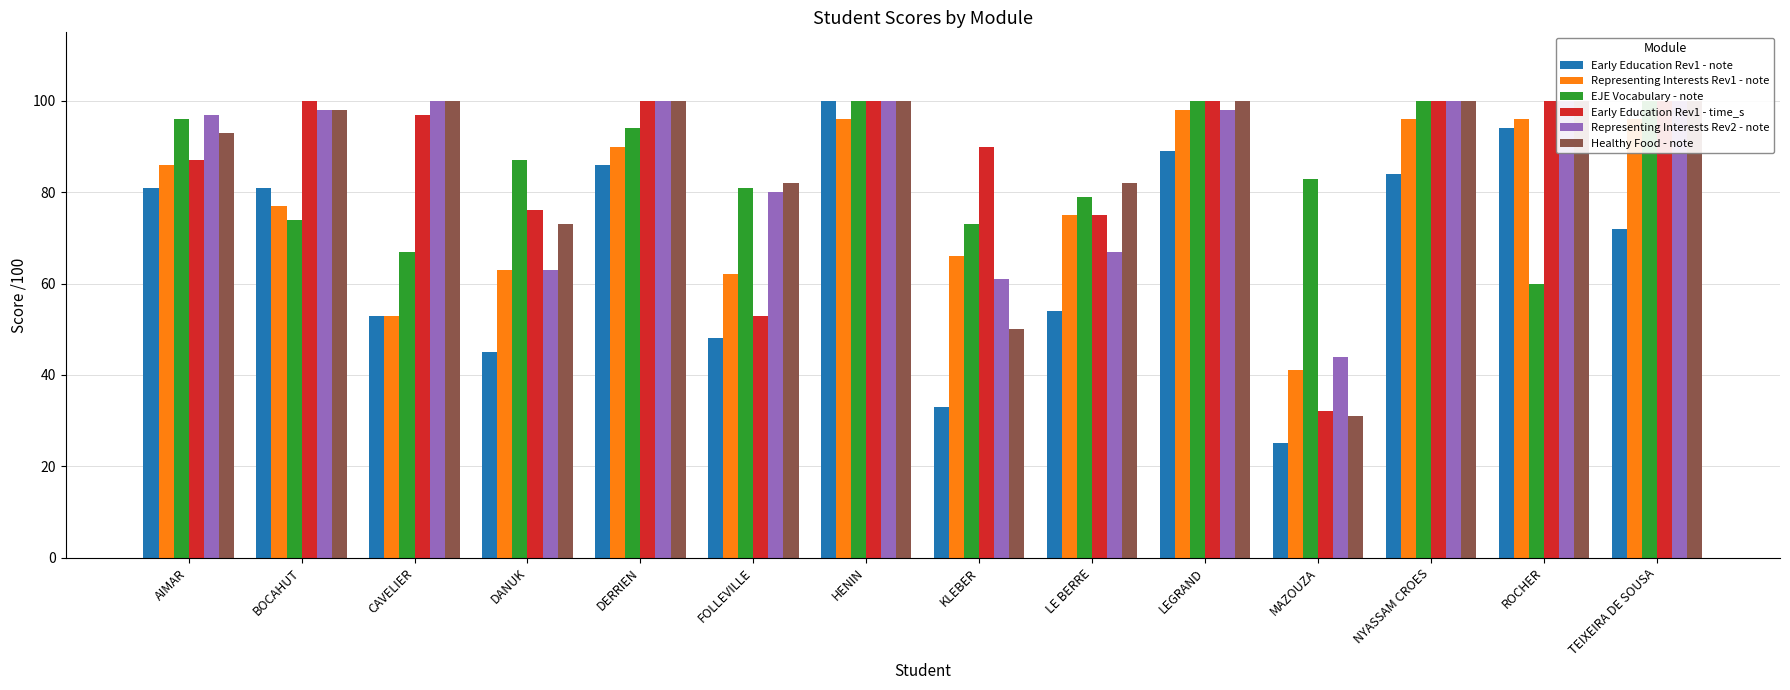

What is the sum of all Representing Interests Rev1 - note values?

1095